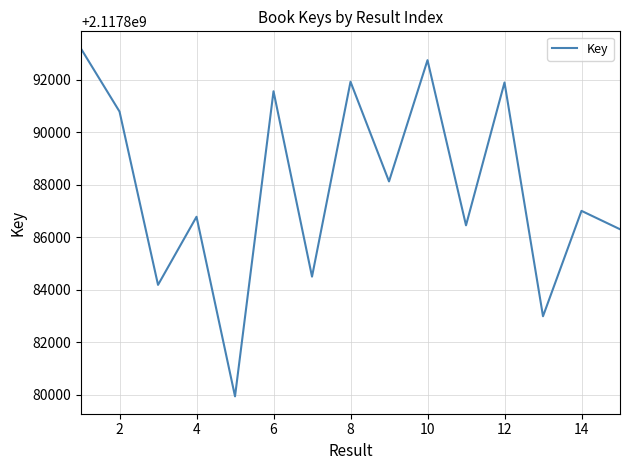

Does the chart display data point markers on the line(s)?

No